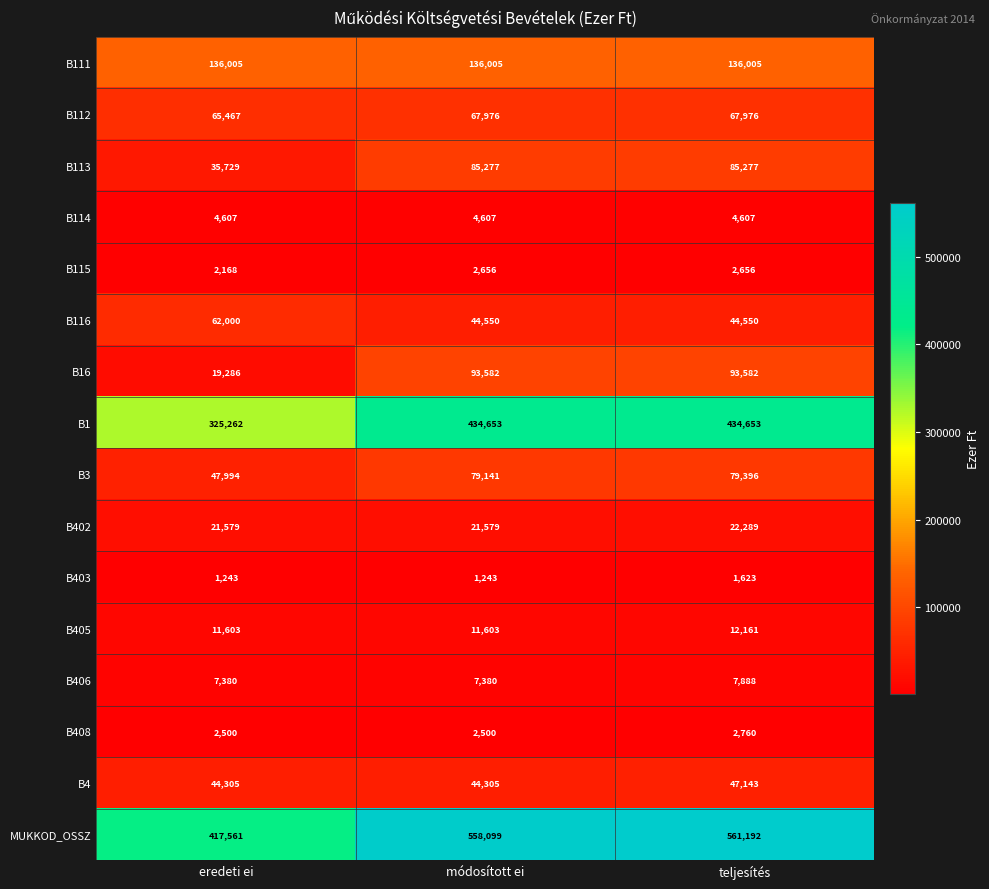

Which series has the largest total across all categories?

MUKKOD_OSSZ